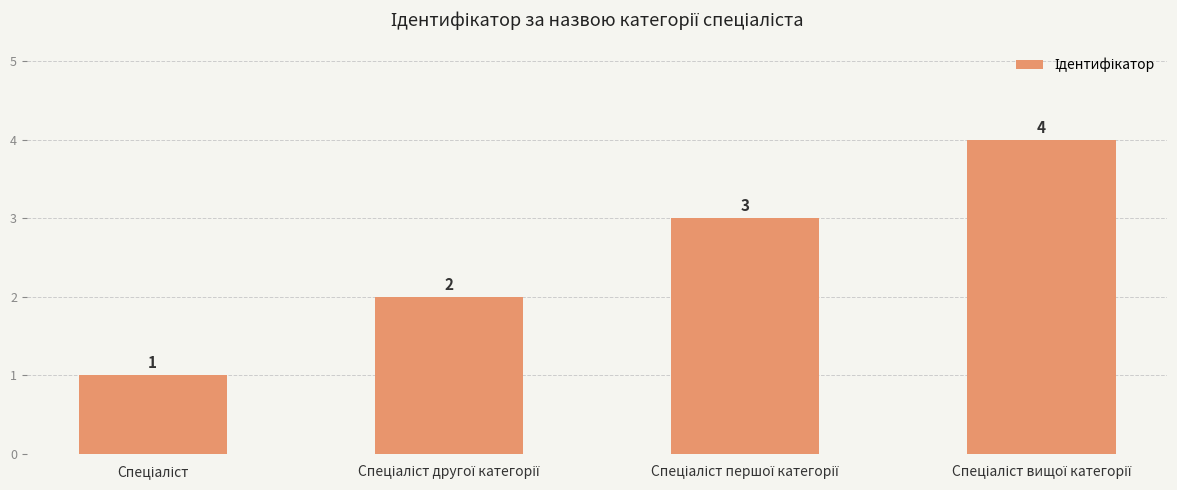

What is the difference between the maximum and minimum values?

3